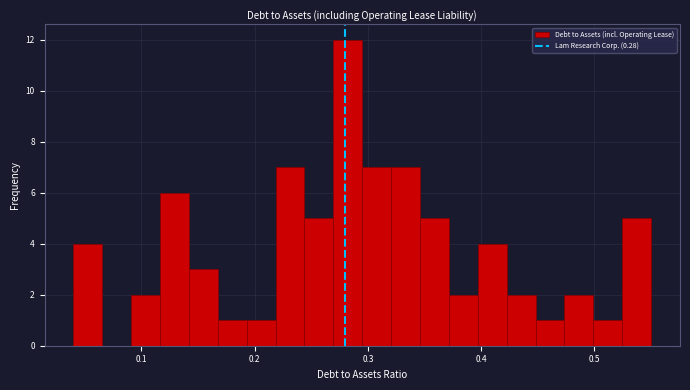

Around what value on the x-axis is the tallest bar? Give the approximate position of its centre, as read against the axis.

0.28